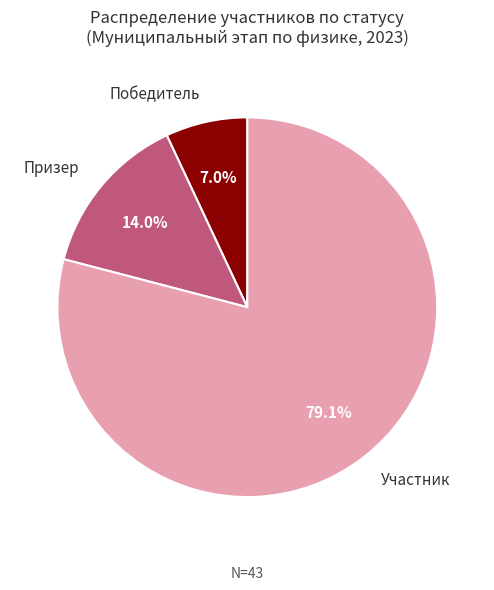

To the nearest percent, what is the difference between the largest and smallest slice percentages?

72%